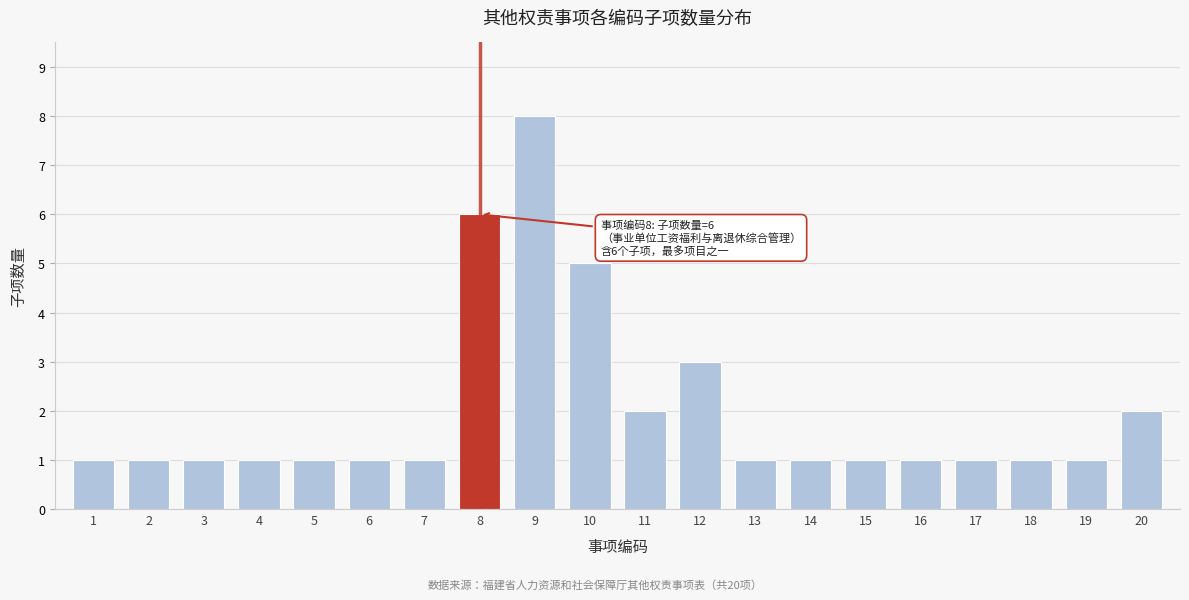

Reading right to left, what are all the values shown in this chart?

20=2	19=1	18=1	17=1	16=1	15=1	14=1	13=1	12=3	11=2	10=5	9=8	8=6	7=1	6=1	5=1	4=1	3=1	2=1	1=1